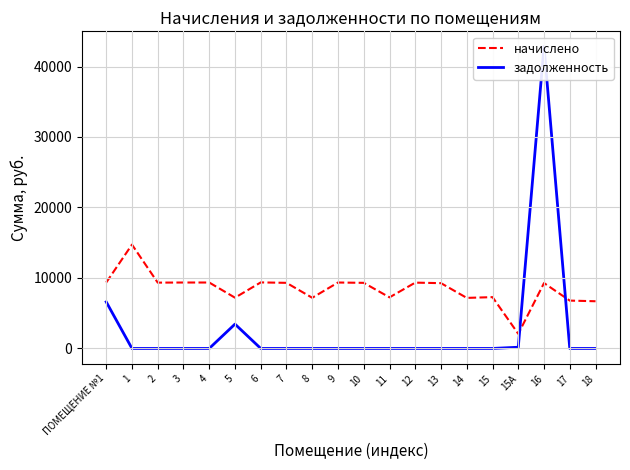

Which series has the largest total across all categories?

начислено